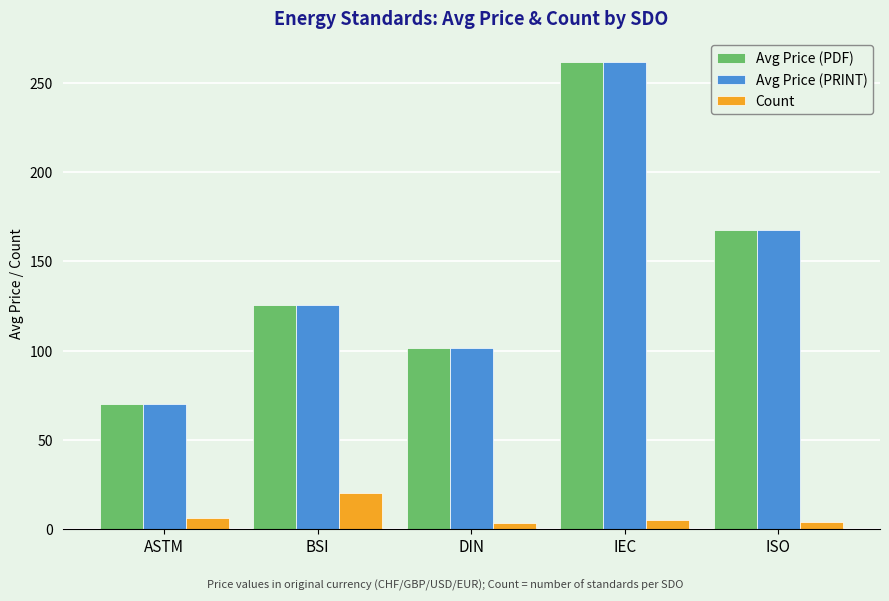

True or false: Avg Price (PRINT) has a value of 70.7 at DIN.

False